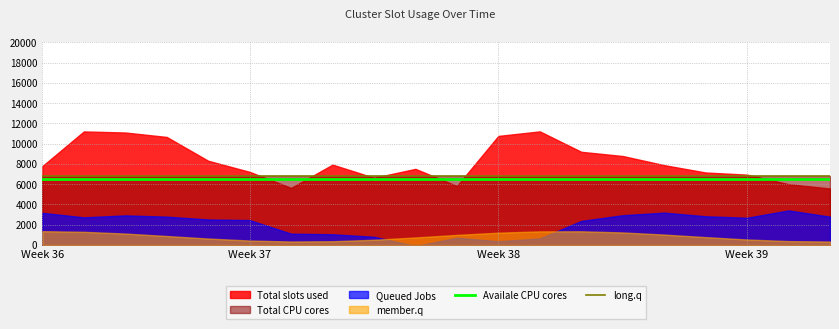

At which category is the sum across all series the highest?

Week 36